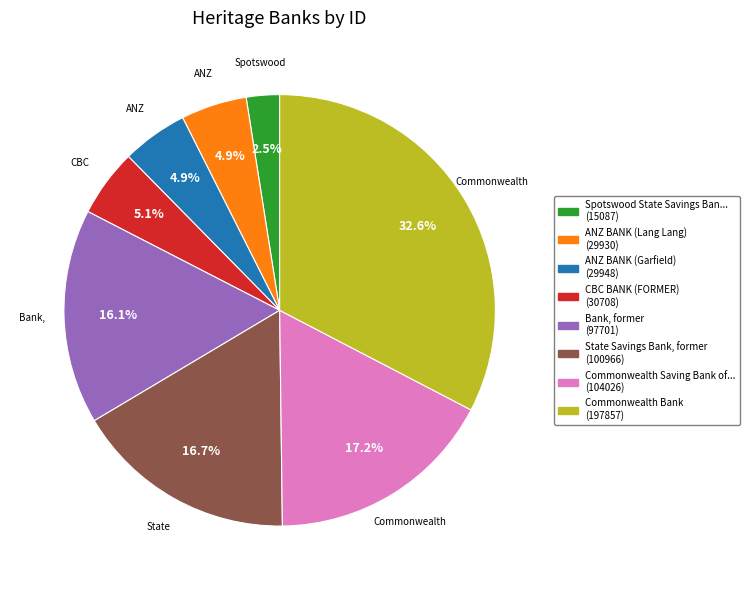

Is there any slice that represents more than half of the pie?

No